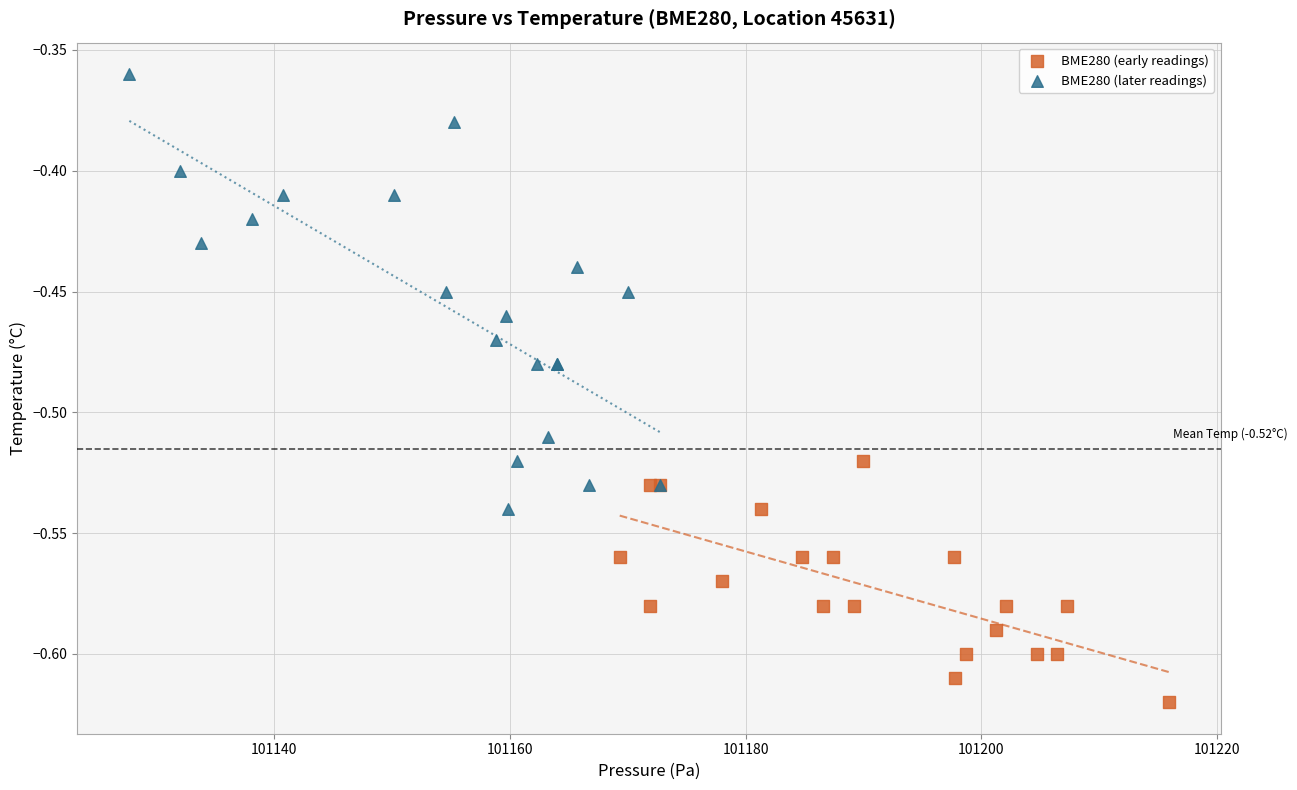

What are all the series names shown in the legend?

BME280 (early readings), BME280 (later readings)